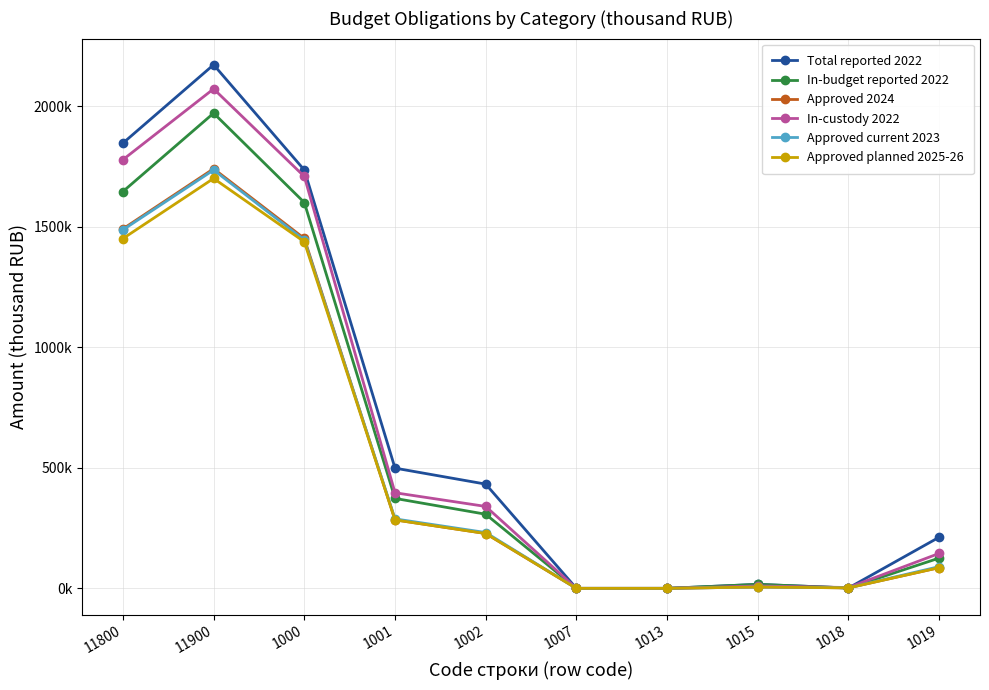

What are all the series names shown in the legend?

Total reported 2022, In-budget reported 2022, Approved 2024, In-custody 2022, Approved current 2023, Approved planned 2025-26